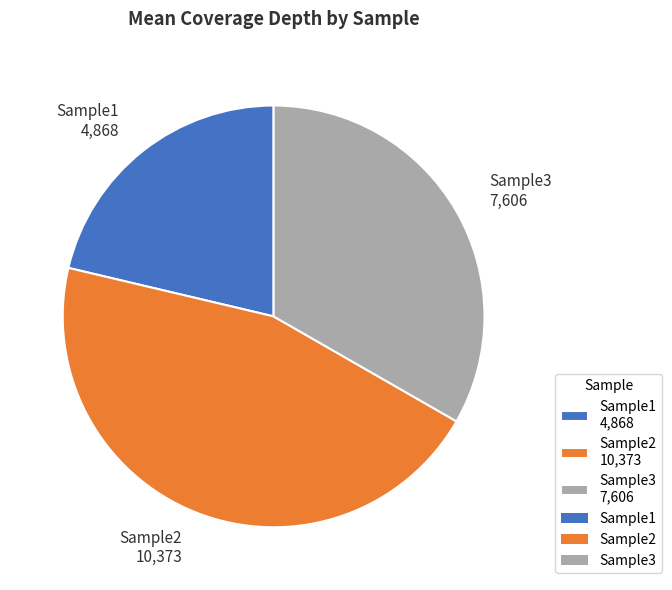

Is there a majority slice in this chart?

No